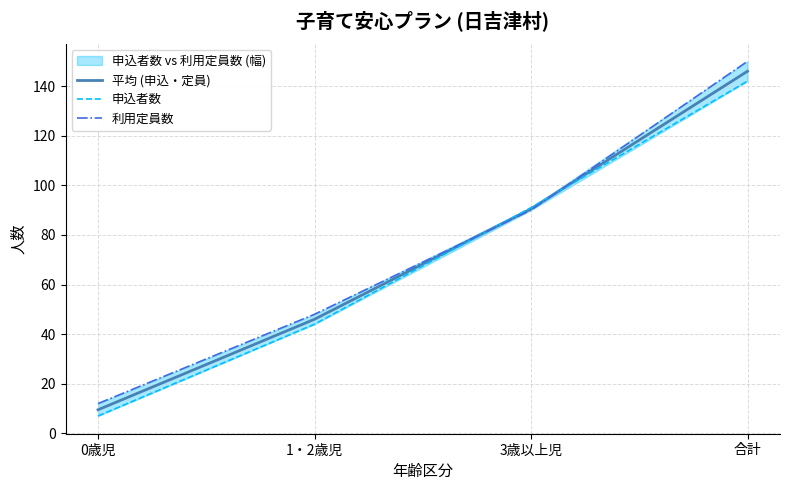

Which series ends up on top after the final intersection of 平均 (申込・定員) and 利用定員数?

利用定員数